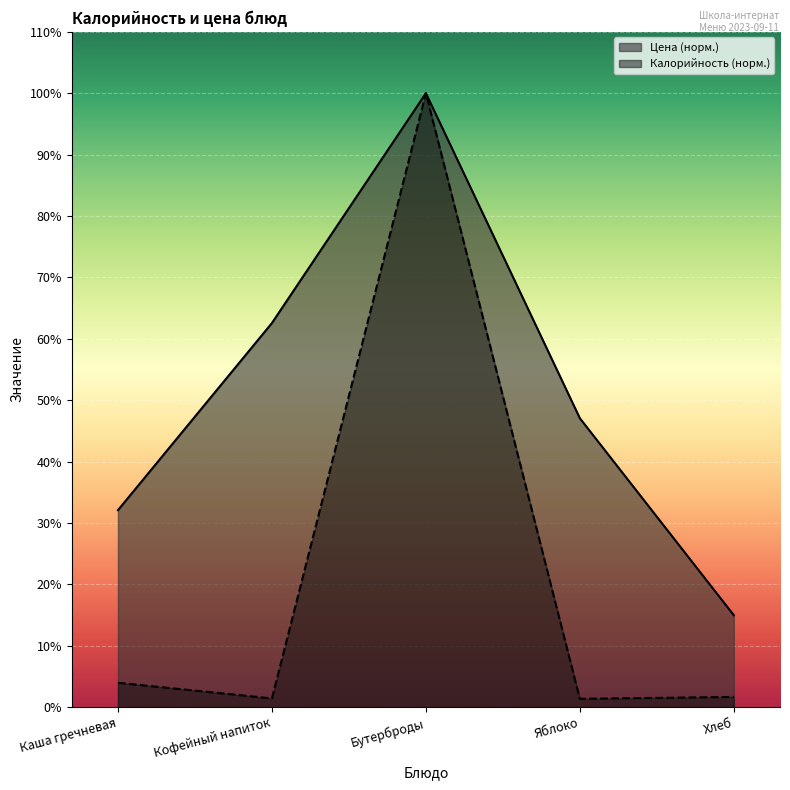

Between Каша гречневая and Яблоко, which is larger?

Яблоко